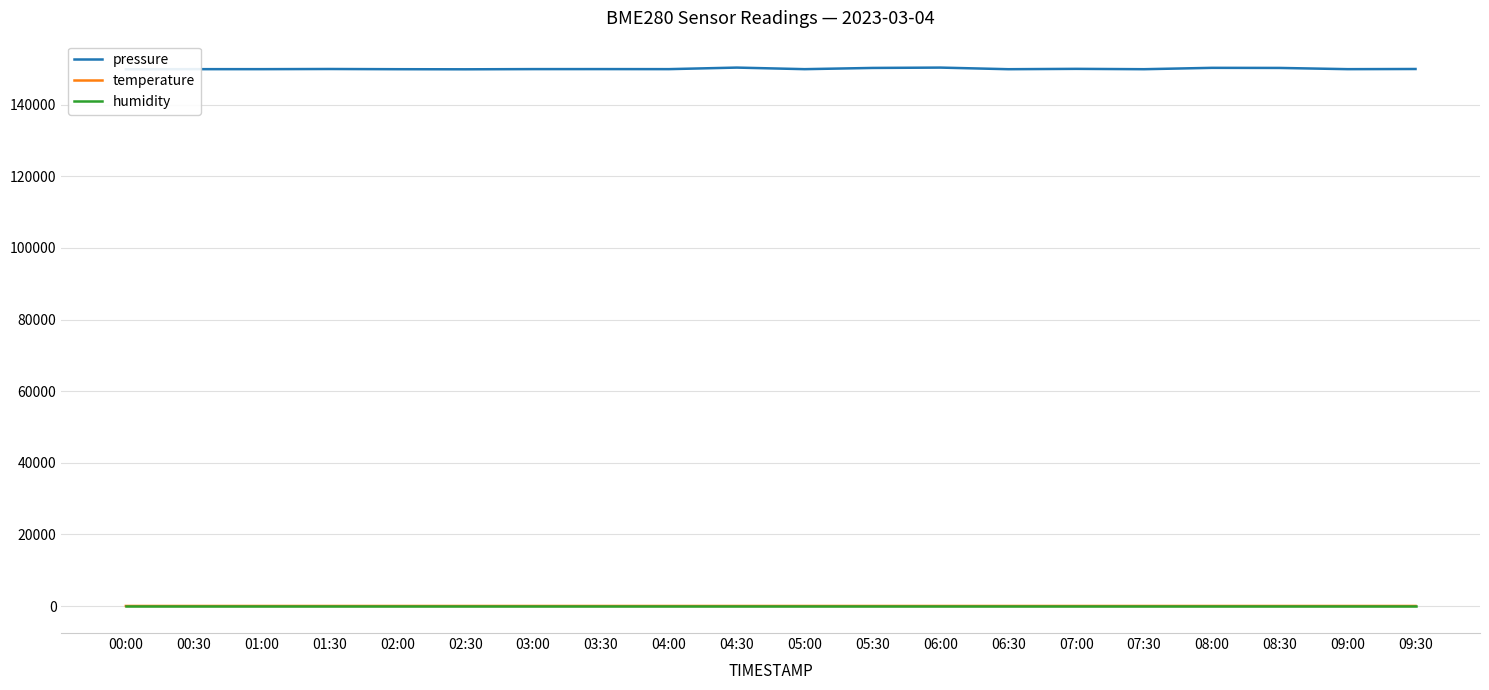

Count the number of categories in the chart.

20